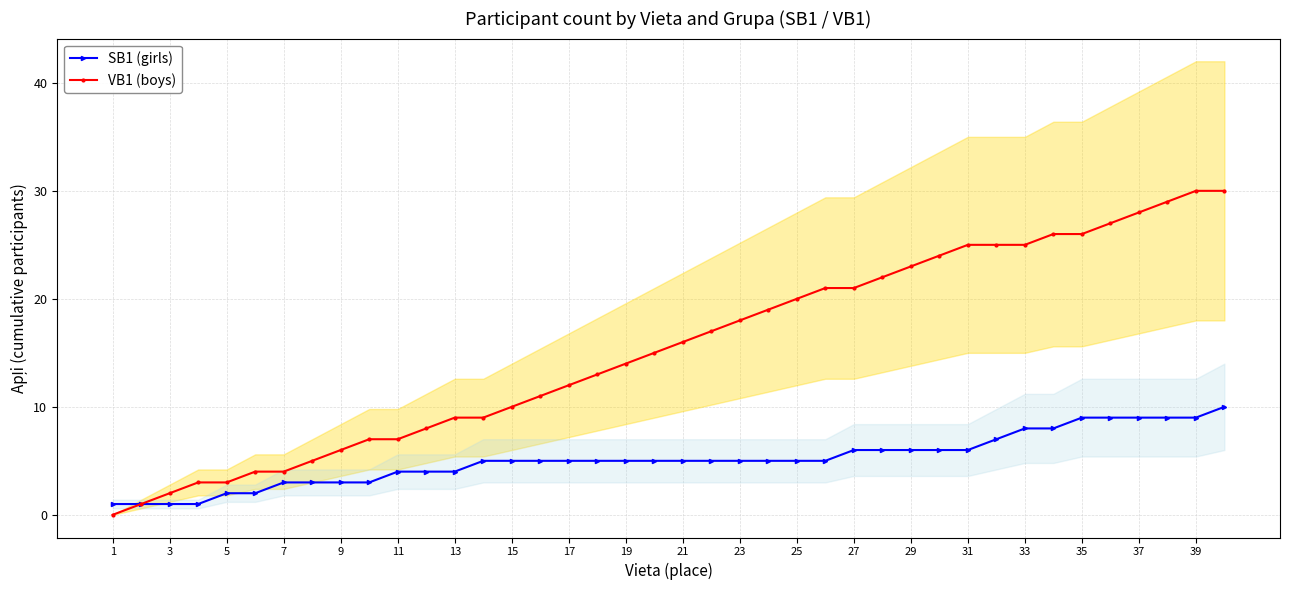

The value of VB1 (boys) at 1 is 0. True or false?

True